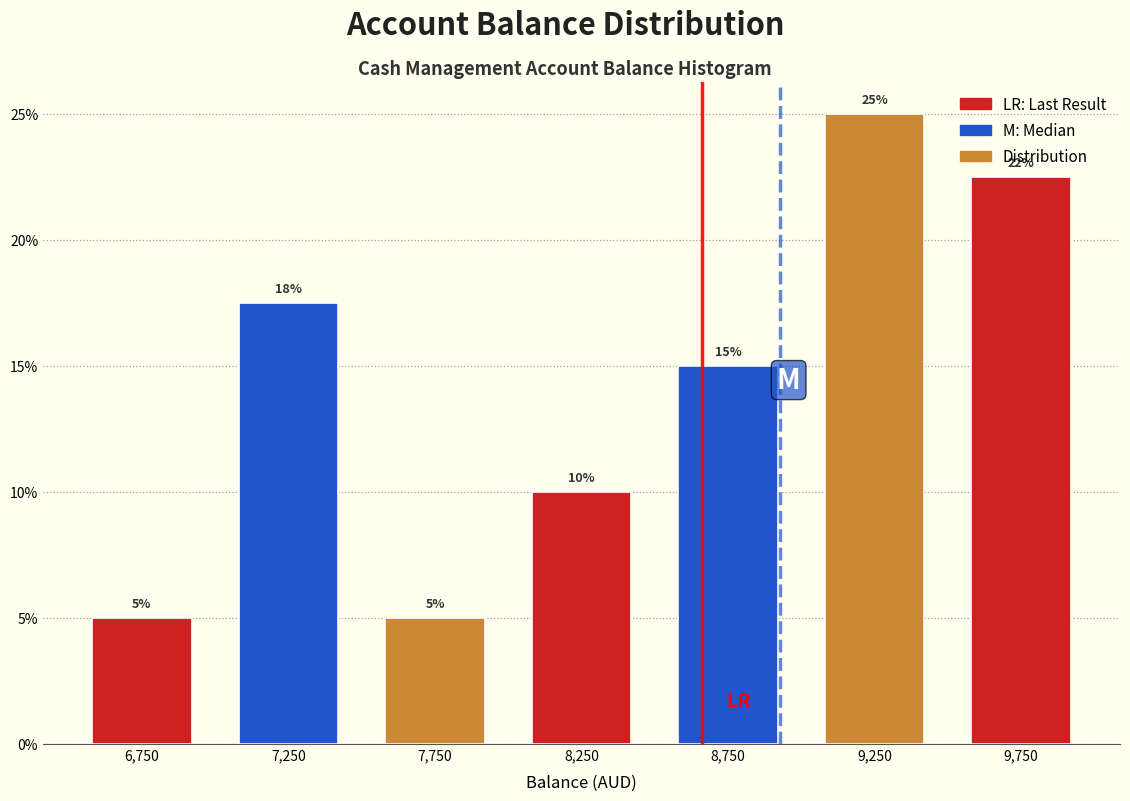

Which range on the x-axis has the tallest bar?

9000 to 9500